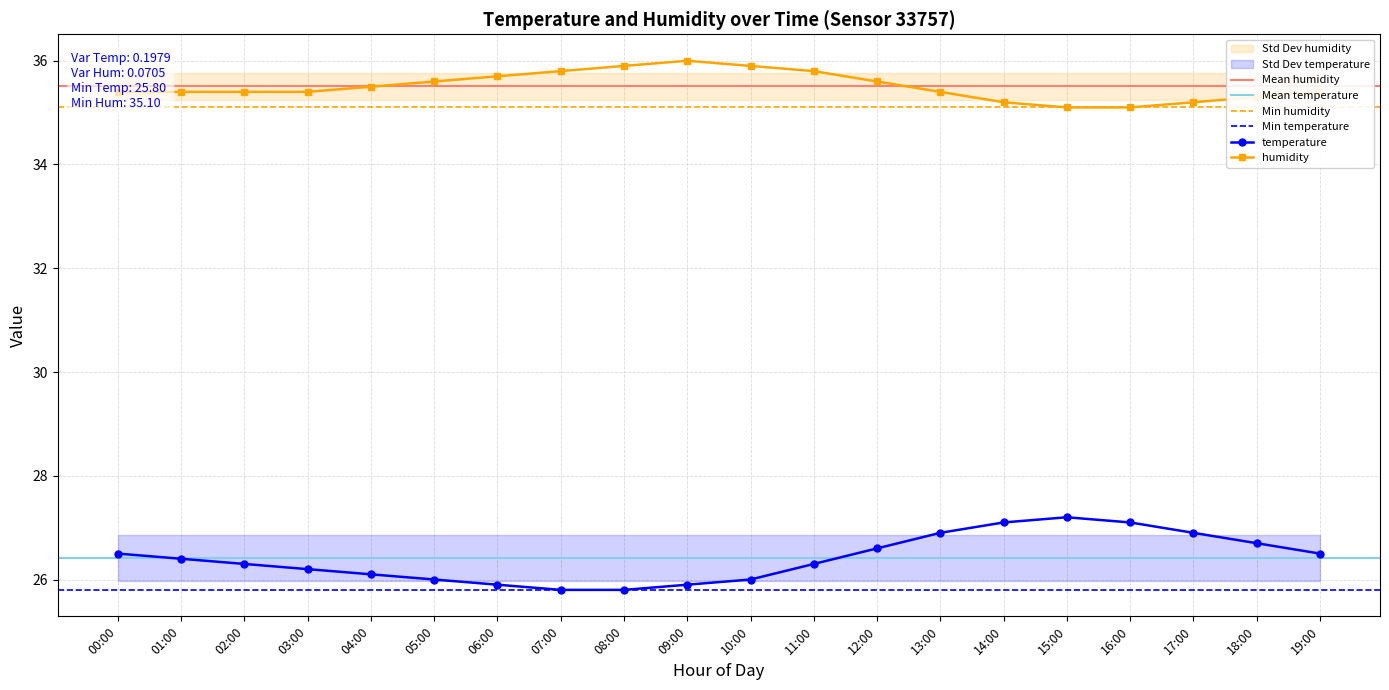

What is the difference between the maximum and minimum values in the humidity series?

0.9